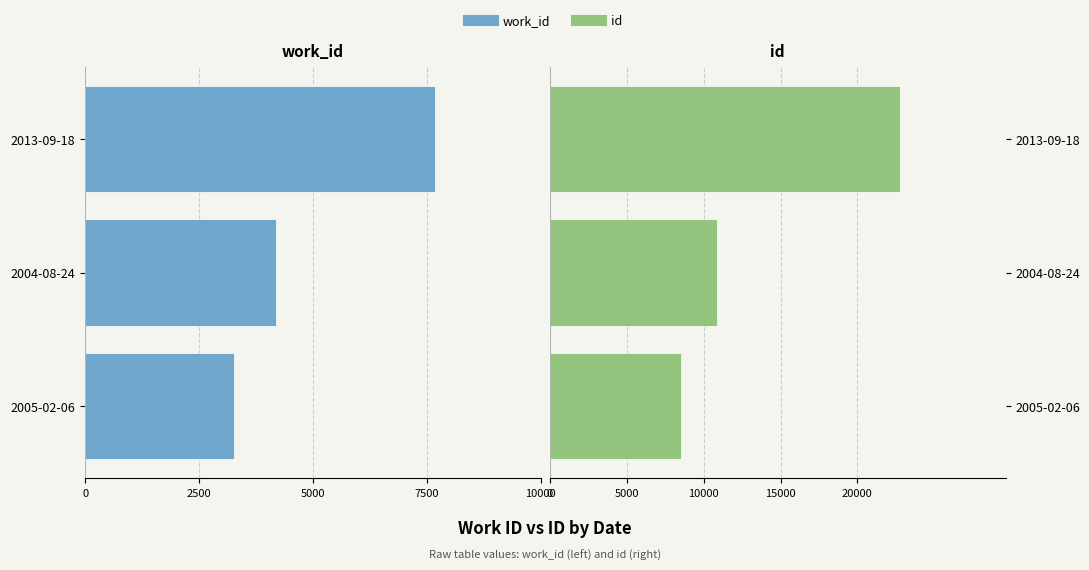

List the series in order of their overall mean, highest first.

id, work_id